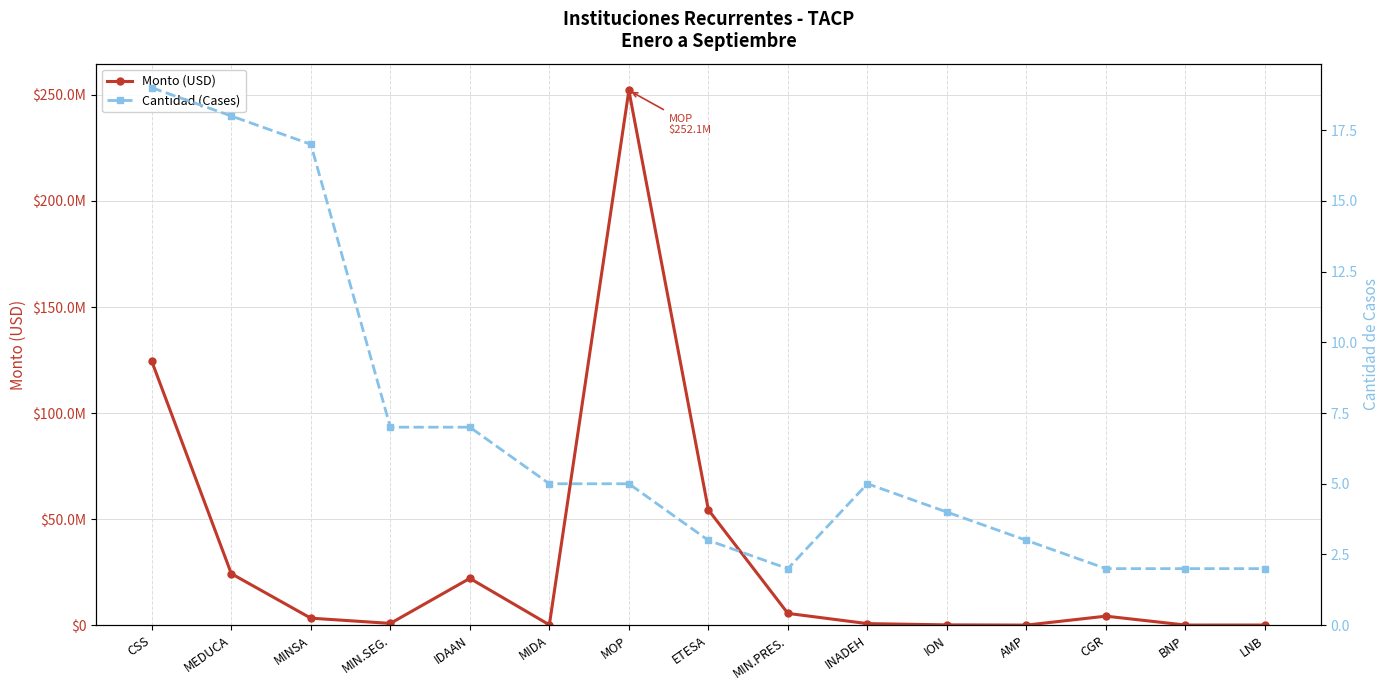

True or false: Monto (USD) has more than 2 points higher than both neighbors.

True